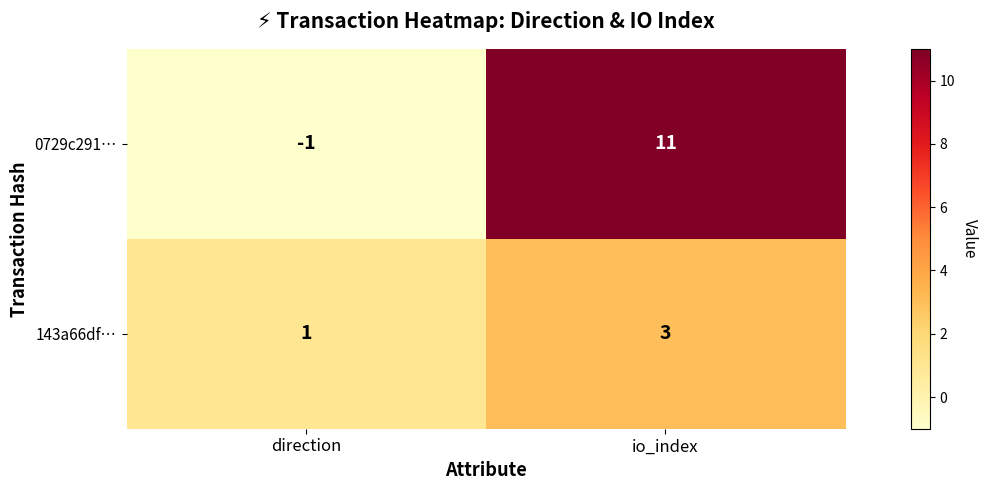

True or false: 0729c291… has a value of 20 at io_index.

False